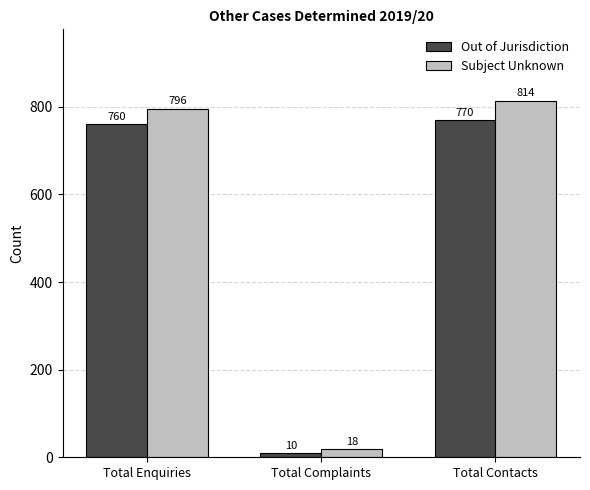

Read the Out of Jurisdiction value at Total Contacts.

770